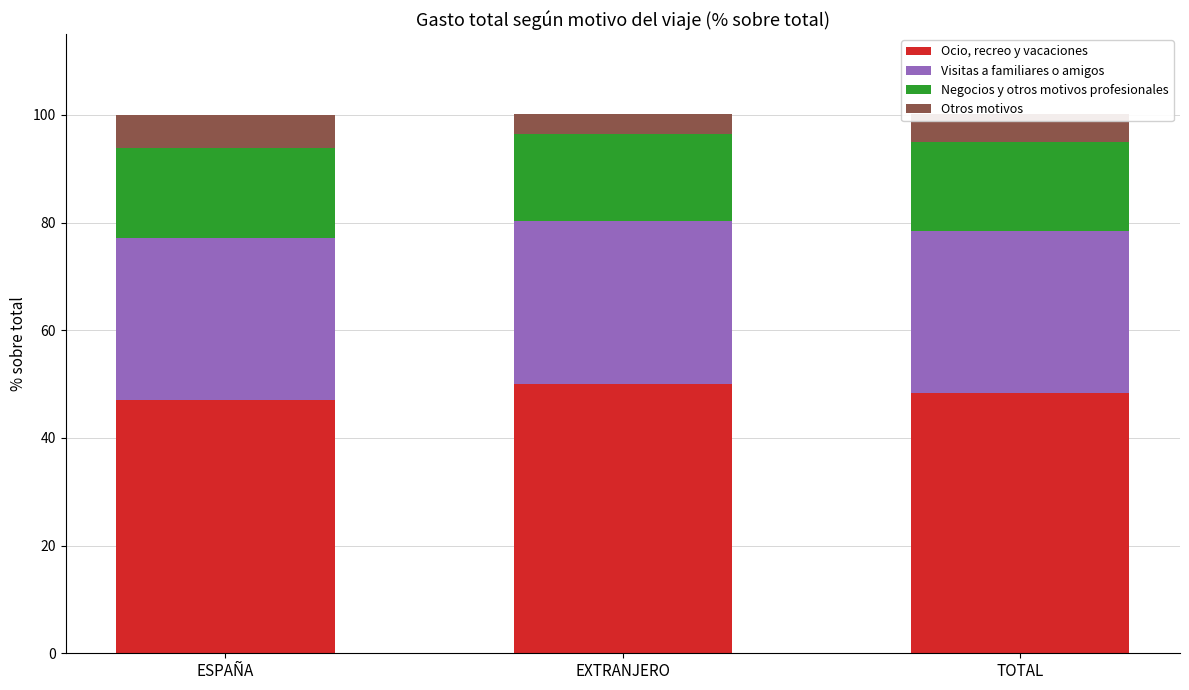

What is the minimum value for Ocio, recreo y vacaciones?

47.0